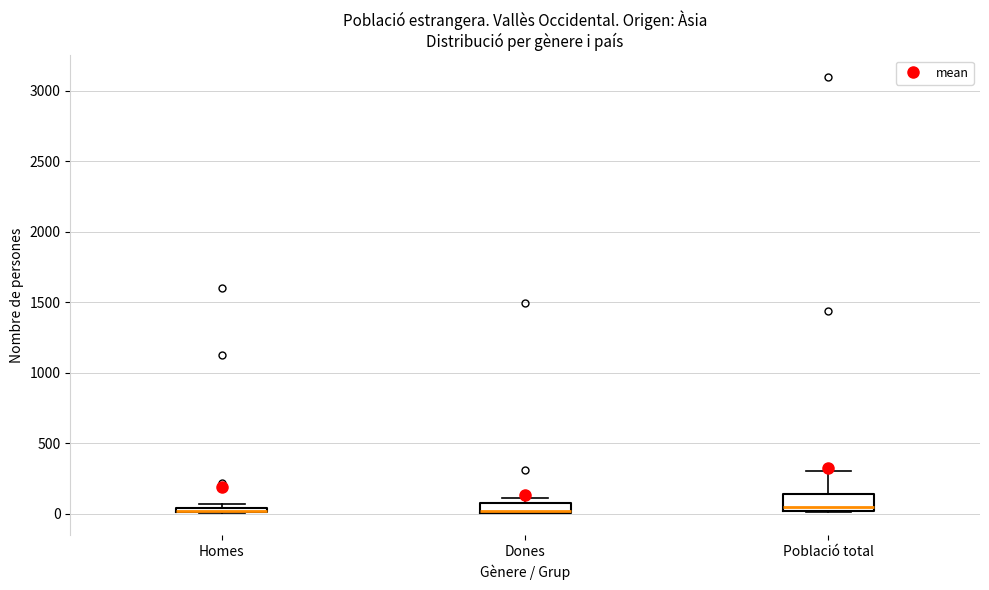

Where is the lower edge of the box for Població total on the y-axis? The values are not printed on the chart, so give them approximately, as read against the axis.

0